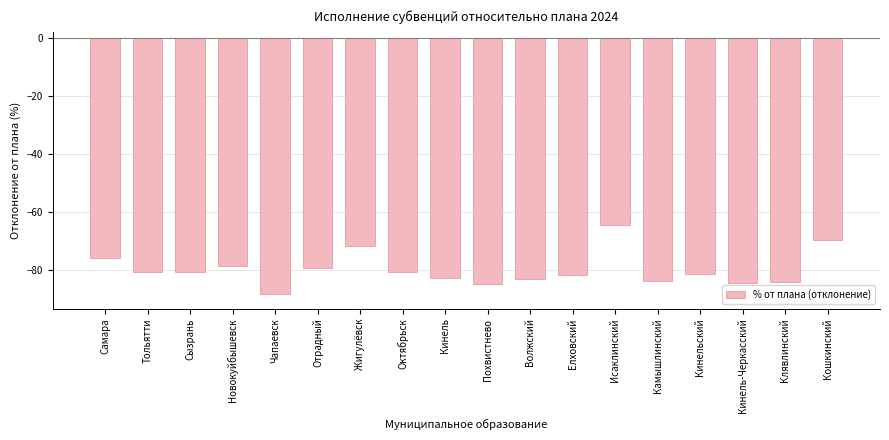

Which category has the highest value across all series?

Исаклинский